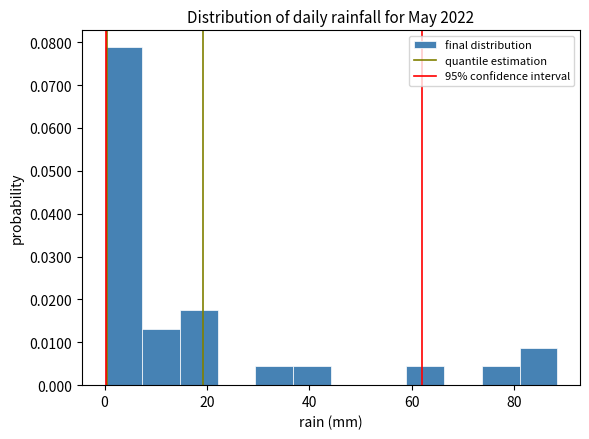

Around what value on the x-axis is the tallest bar? Give the approximate position of its centre, as read against the axis.

4